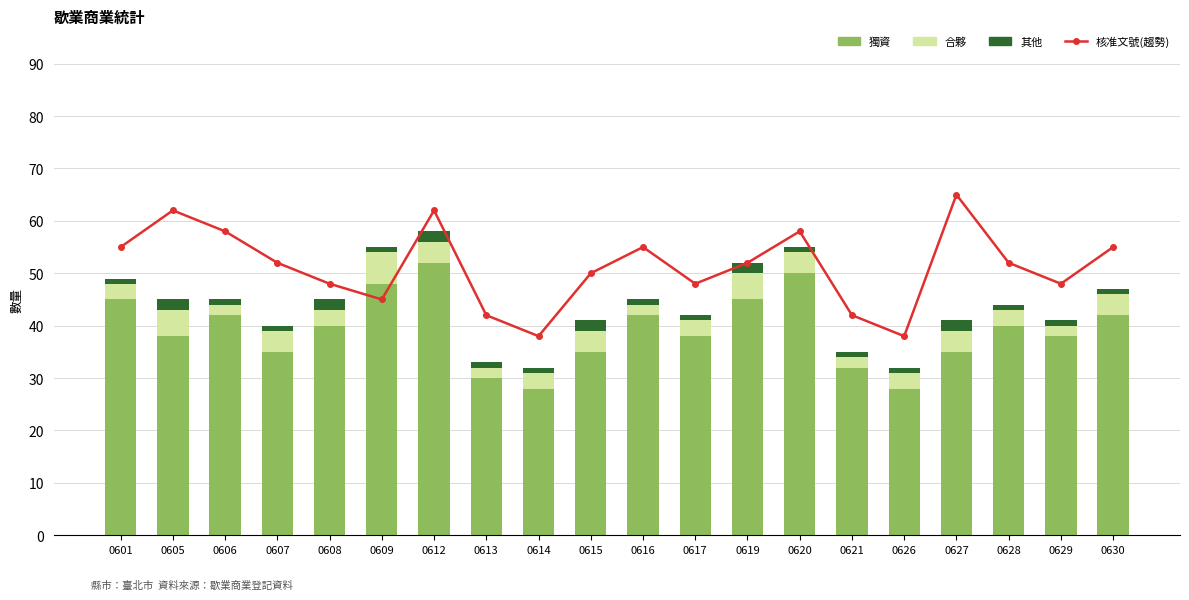

What is the difference between the maximum and second lowest values in the 其他 series?

1